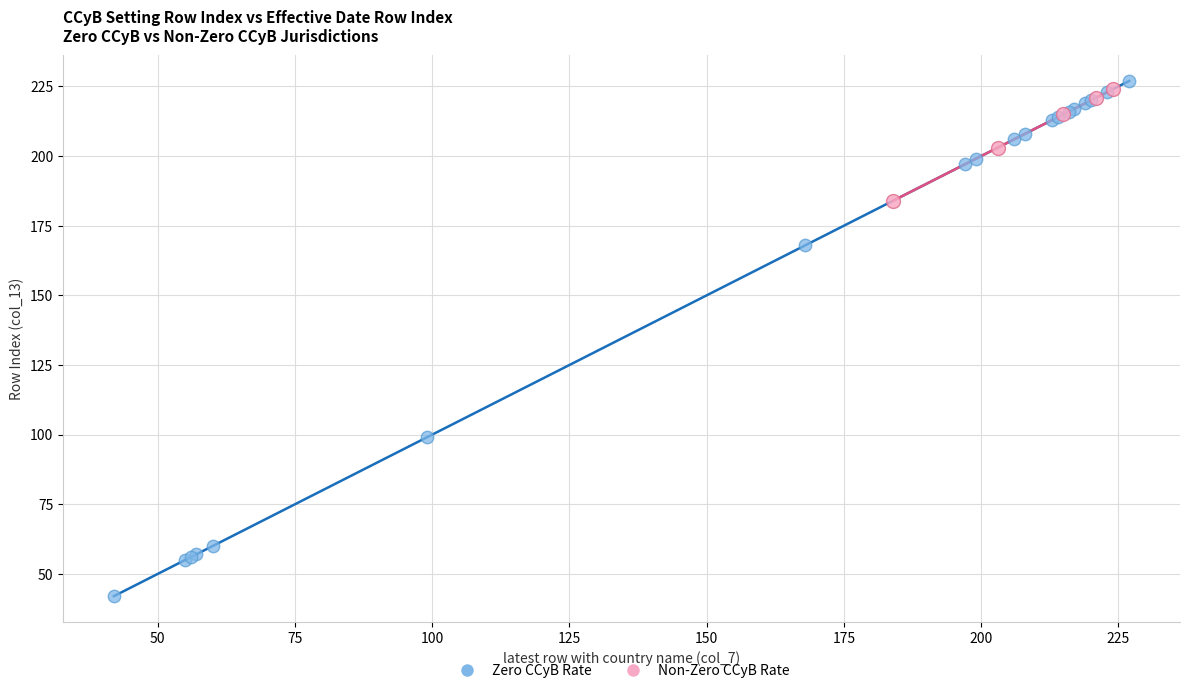

Which series has the widest spread of Y values?

Zero CCyB Rate